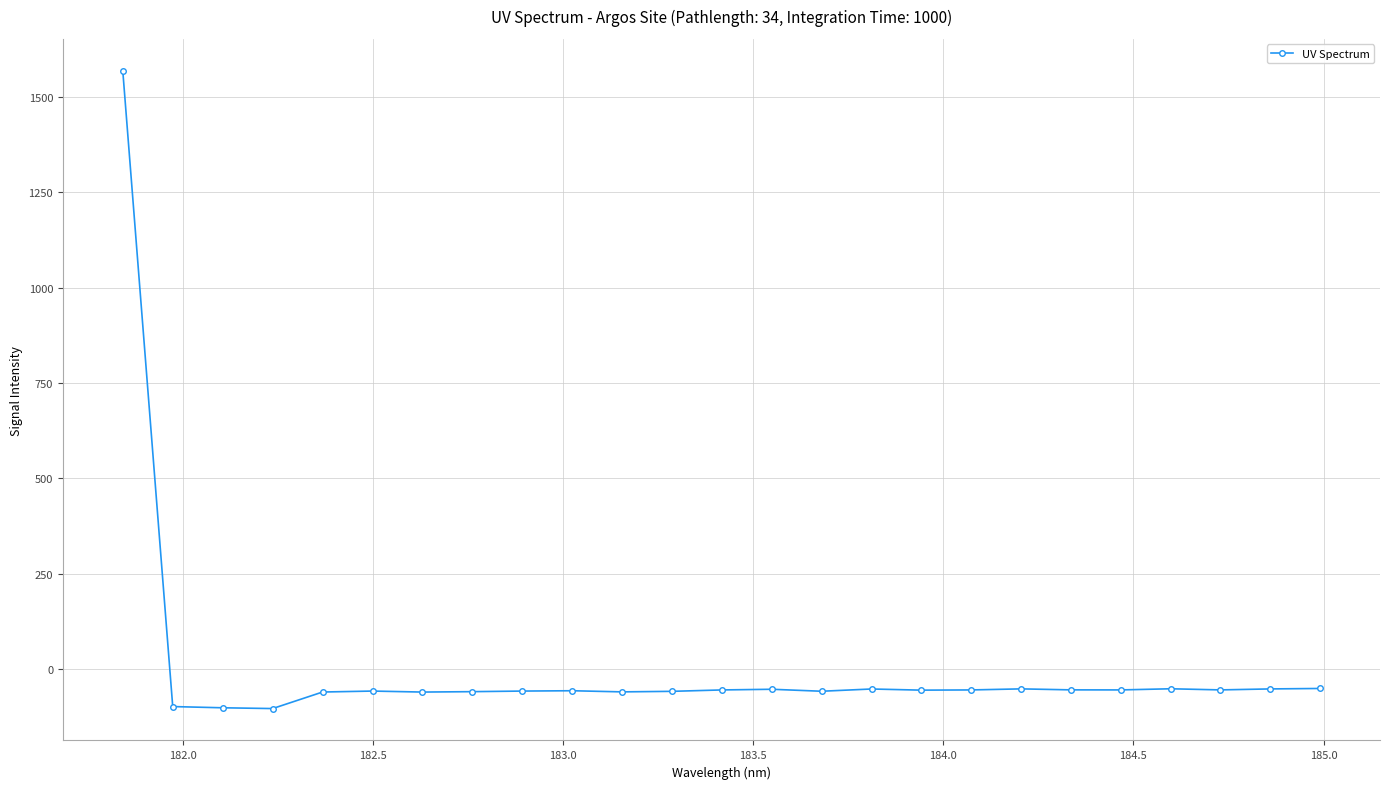

Count the number of categories in the chart.

25